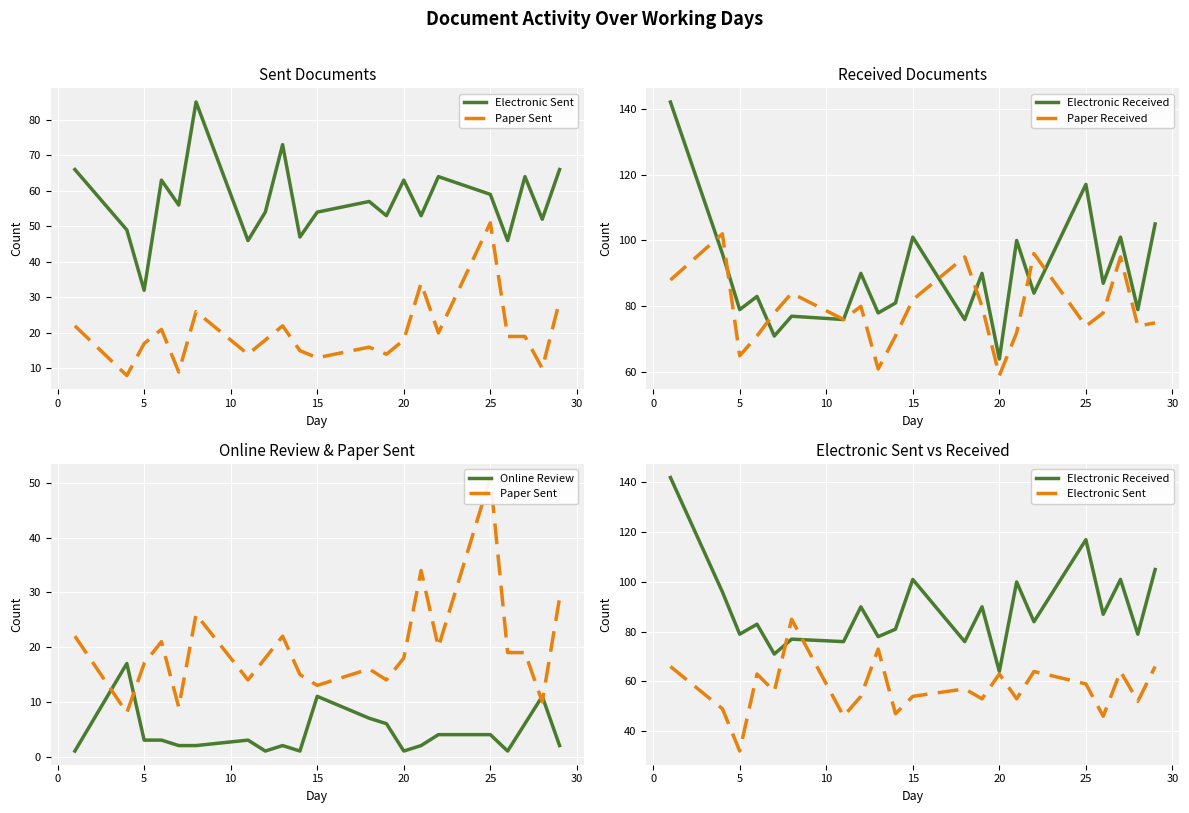

The Online Review series shows 4 at 25. True or false?

True